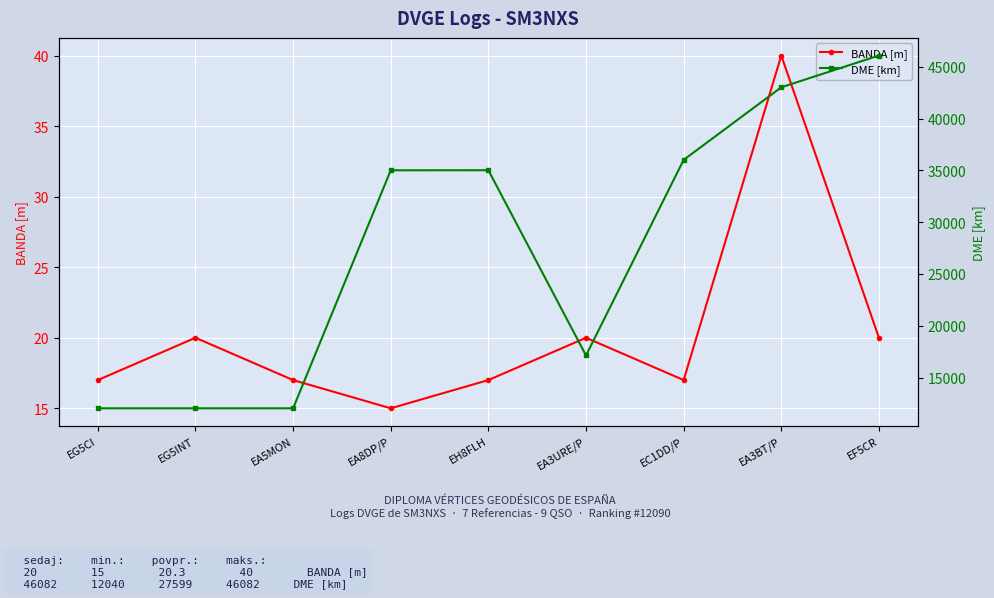

Reading left to right, list all the values displayed in this chart.

BANDA [m]: 17	20	17	15	17	20	17	40	20
DME [km]: 12040	12040	12040	35006	35014	17140	36013	43016	46082